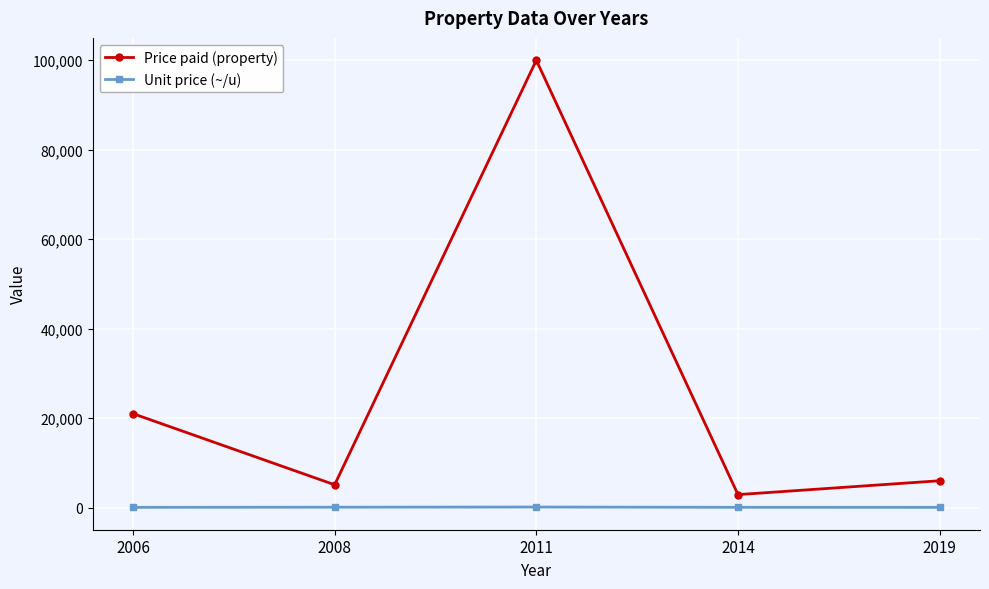

How many data points in Price paid (property) are less than 6000?

2